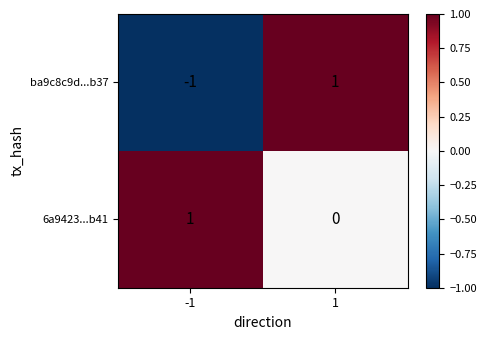

Is it true that 6a9423...b41 equals 0 at 1?

True